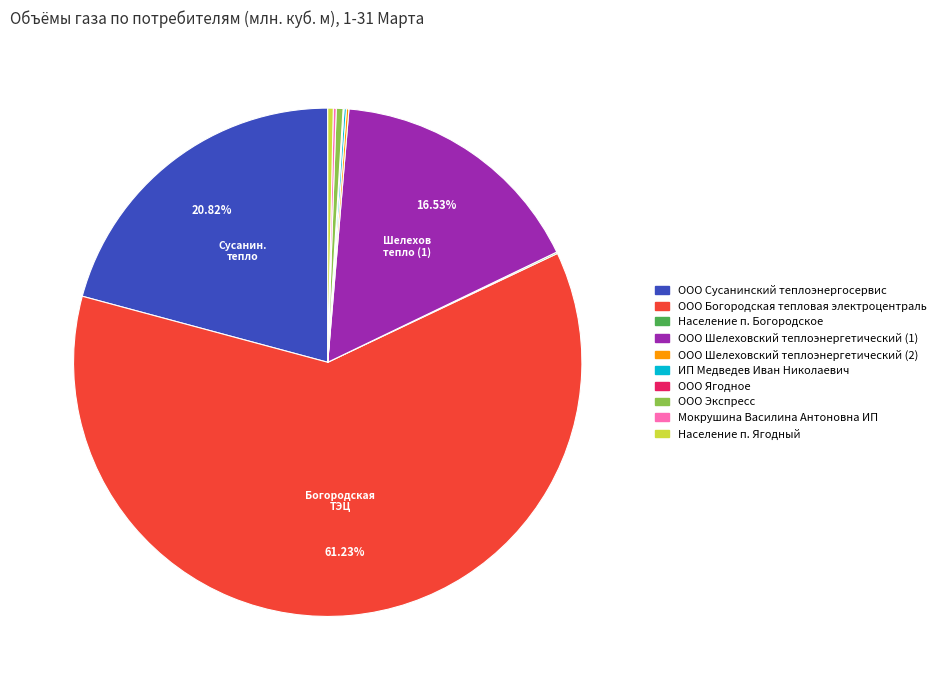

Which category has the biggest portion of the pie?

ООО Богородская тепловая электроцентраль